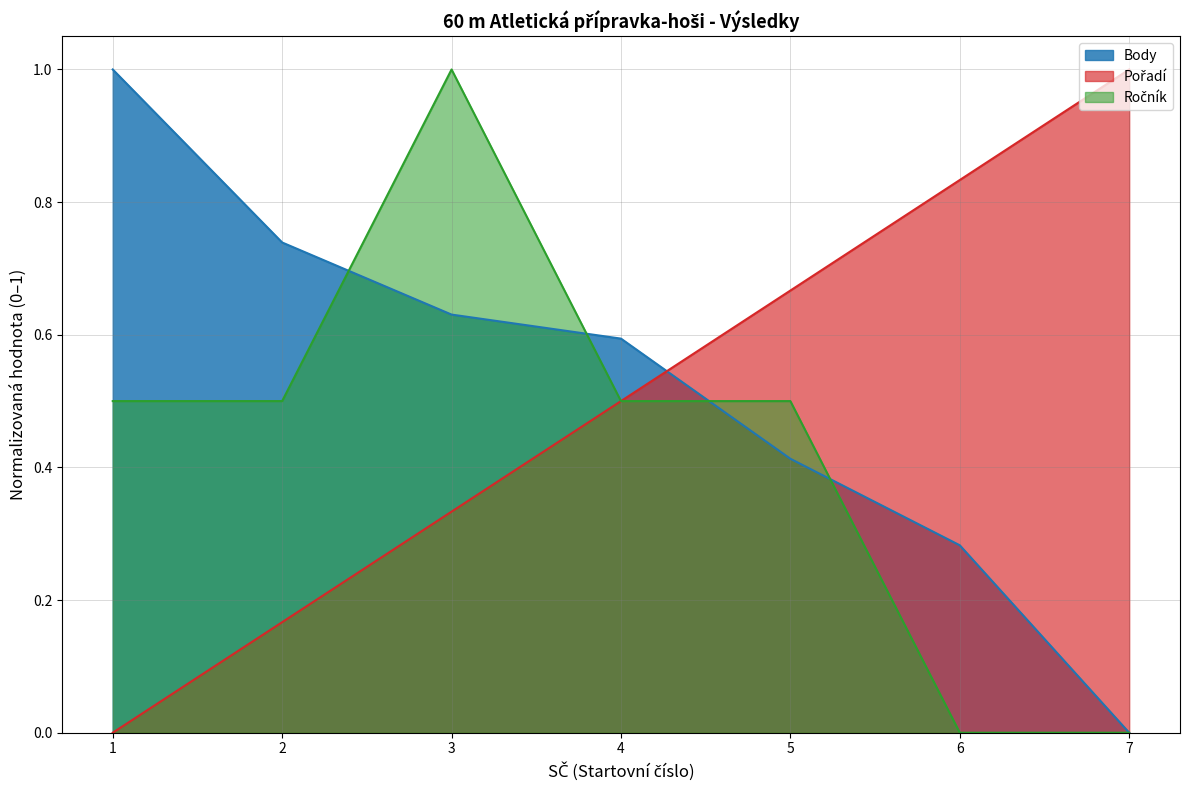

What is the difference between the highest and lowest values at 1?

1.0